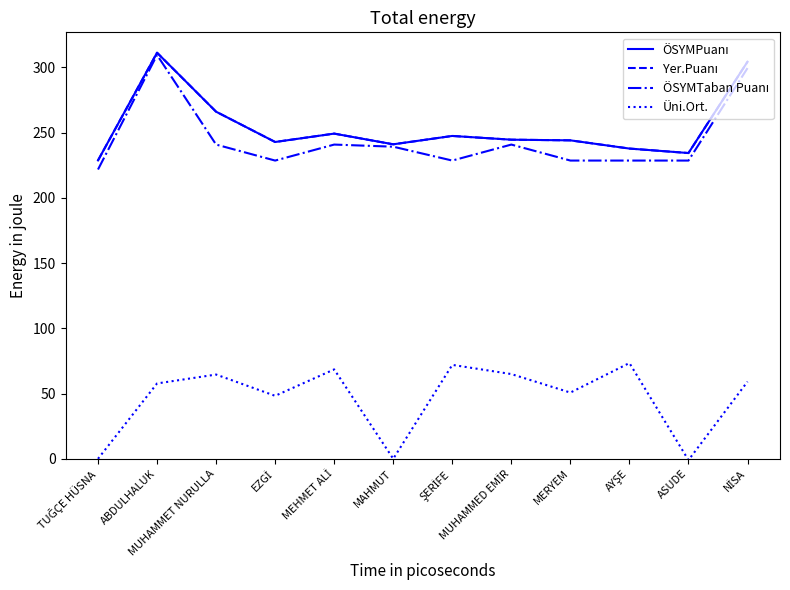

How many lines are shown in the chart?

4